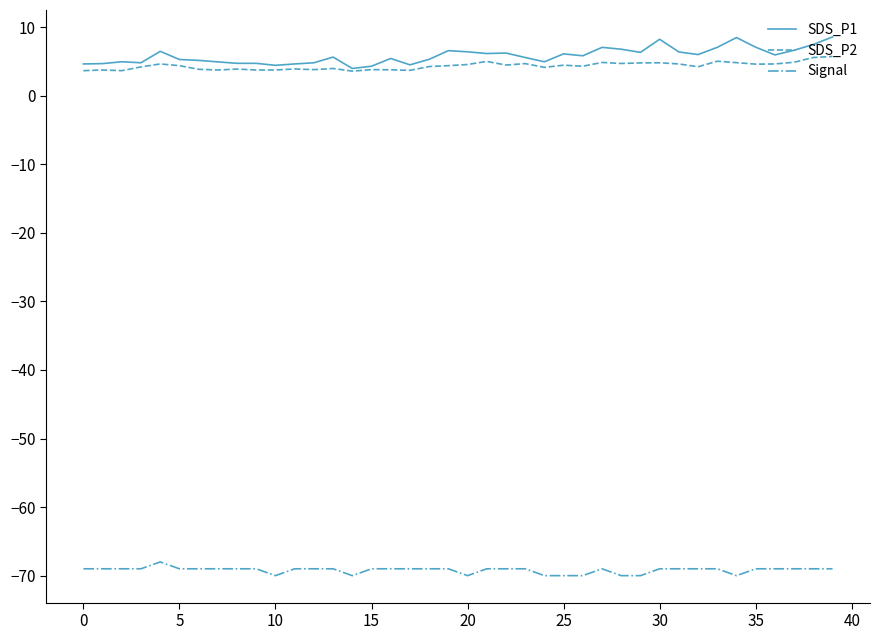

What is the greatest value displayed?

8.6